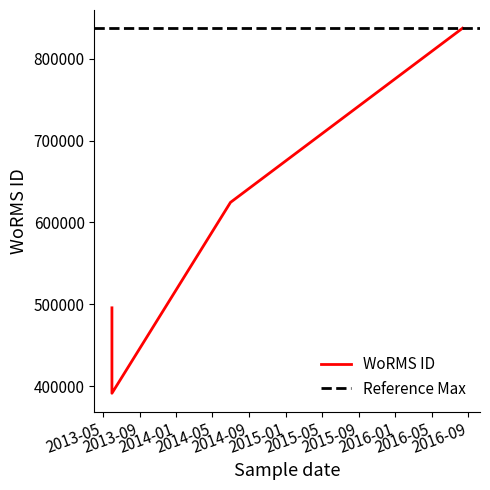

How many values are between 495804 and 837075?

3